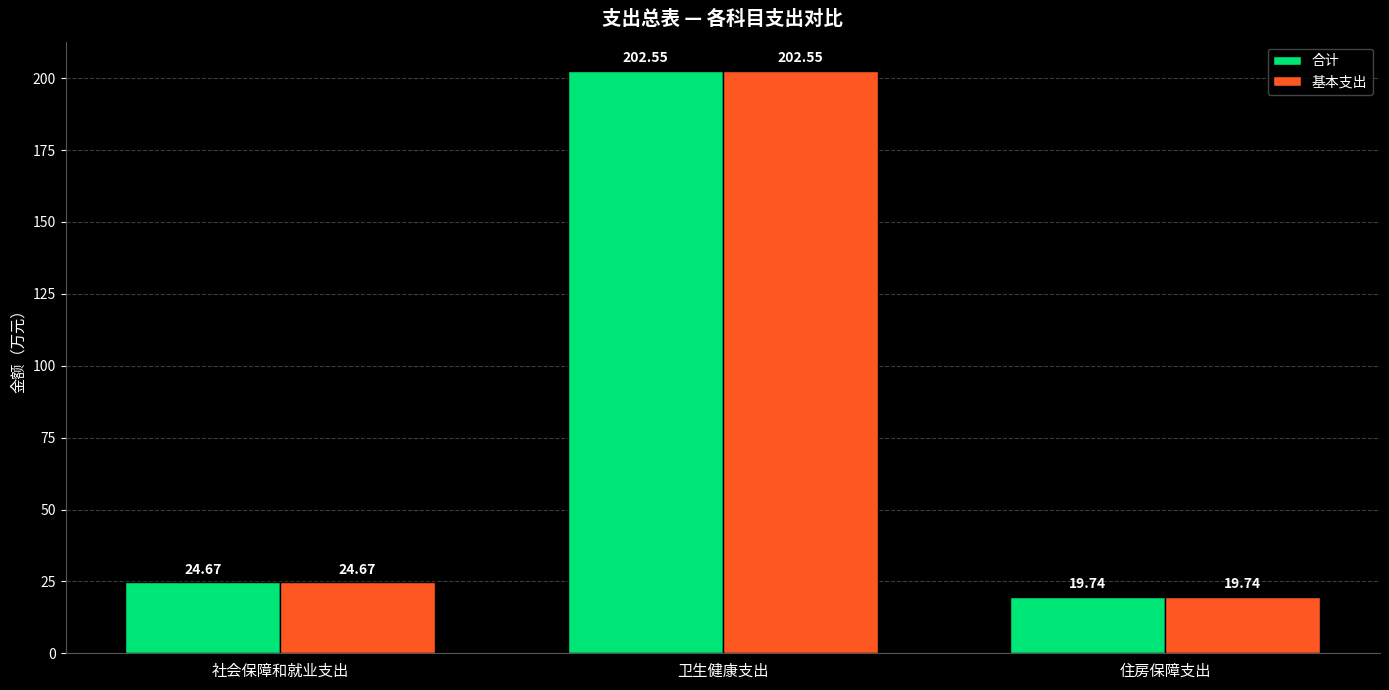

What is the label of the 3rd bar from the left?

住房保障支出